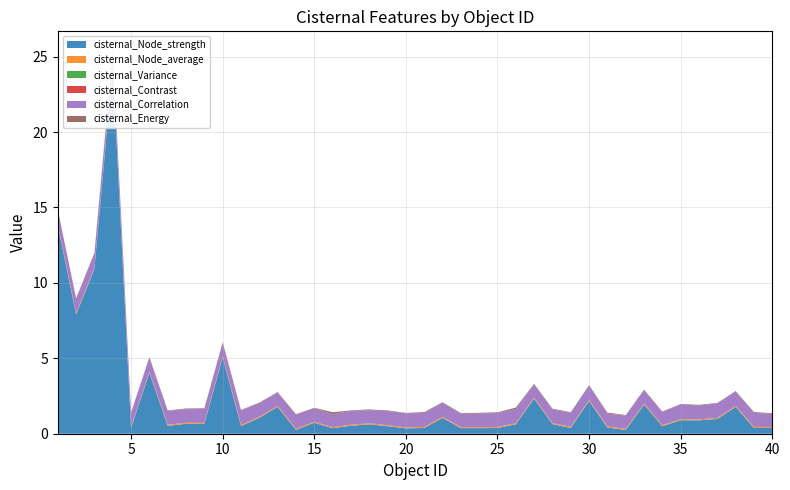

Reading left to right, transcribe all the data shown in this chart.

cisternal_Node_strength: 1=13.8	2=7.9	3=10.9	4=24.3	5=0.4	6=4.0	7=0.5	8=0.7	9=0.7	10=5.1	11=0.5	12=1.1	13=1.8	14=0.3	15=0.7	16=0.4	17=0.5	18=0.6	19=0.5	20=0.4	21=0.4	22=1.0	23=0.4	24=0.4	25=0.4	26=0.6	27=2.3	28=0.6	29=0.4	30=2.2	31=0.4	32=0.3	33=1.9	34=0.5	35=0.9	36=0.9	37=1.0	38=1.8	39=0.4	40=0.4
cisternal_Node_average: 1=0.1	2=0.1	3=0.1	4=0.1	5=0.1	6=0.1	7=0.1	8=0.1	9=0.1	10=0.1	11=0.1	12=0.1	13=0.1	14=0.1	15=0.1	16=0.1	17=0.1	18=0.1	19=0.1	20=0.1	21=0.1	22=0.1	23=0.1	24=0.1	25=0.1	26=0.1	27=0.1	28=0.1	29=0.1	30=0.1	31=0.1	32=0.1	33=0.1	34=0.1	35=0.1	36=0.1	37=0.1	38=0.1	39=0.1	40=0.1
cisternal_Variance: 1=0.0	2=0.0	3=0.0	4=0.0	5=0.0	6=0.0	7=0.0	8=0.0	9=0.0	10=0.0	11=0.0	12=0.0	13=0.0	14=0.0	15=0.0	16=0.0	17=0.0	18=0.0	19=0.0	20=0.0	21=0.0	22=0.0	23=0.0	24=0.0	25=0.0	26=0.0	27=0.0	28=0.0	29=0.0	30=0.0	31=0.0	32=0.0	33=0.0	34=0.0	35=0.0	36=0.0	37=0.0	38=0.0	39=0.0	40=0.0
cisternal_Contrast: 1=0.0	2=0.0	3=0.0	4=0.0	5=0.0	6=0.0	7=0.0	8=0.0	9=0.0	10=0.0	11=0.0	12=0.0	13=0.0	14=0.0	15=0.0	16=0.0	17=0.0	18=0.0	19=0.0	20=0.0	21=0.0	22=0.0	23=0.0	24=0.0	25=0.0	26=0.0	27=0.0	28=0.0	29=0.0	30=0.0	31=0.0	32=0.0	33=0.0	34=0.0	35=0.0	36=0.0	37=0.0	38=0.0	39=0.0	40=0.0
cisternal_Correlation: 1=0.9	2=1.0	3=1.0	4=0.9	5=0.9	6=0.9	7=0.9	8=0.9	9=0.9	10=0.9	11=1.0	12=0.9	13=0.9	14=0.9	15=0.9	16=0.9	17=0.9	18=0.9	19=0.9	20=0.9	21=0.9	22=0.9	23=0.9	24=0.9	25=0.9	26=0.9	27=0.9	28=0.9	29=0.9	30=1.0	31=0.9	32=0.9	33=0.9	34=0.9	35=1.0	36=0.9	37=1.0	38=0.9	39=0.9	40=0.9
cisternal_Energy: 1=0.0	2=0.0	3=0.0	4=0.1	5=0.0	6=0.0	7=0.0	8=0.0	9=0.0	10=0.0	11=0.0	12=0.0	13=0.0	14=0.0	15=0.0	16=0.1	17=0.0	18=0.1	19=0.0	20=0.0	21=0.1	22=0.0	23=0.0	24=0.1	25=0.0	26=0.1	27=0.0	28=0.0	29=0.0	30=0.0	31=0.1	32=0.0	33=0.0	34=0.0	35=0.0	36=0.1	37=0.0	38=0.0	39=0.1	40=0.0